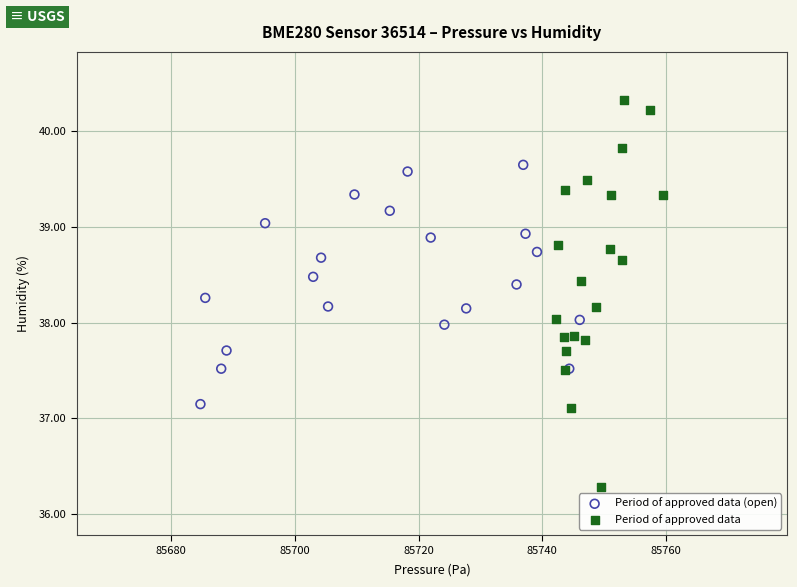

What are all the series names shown in the legend?

Period of approved data (open), Period of approved data